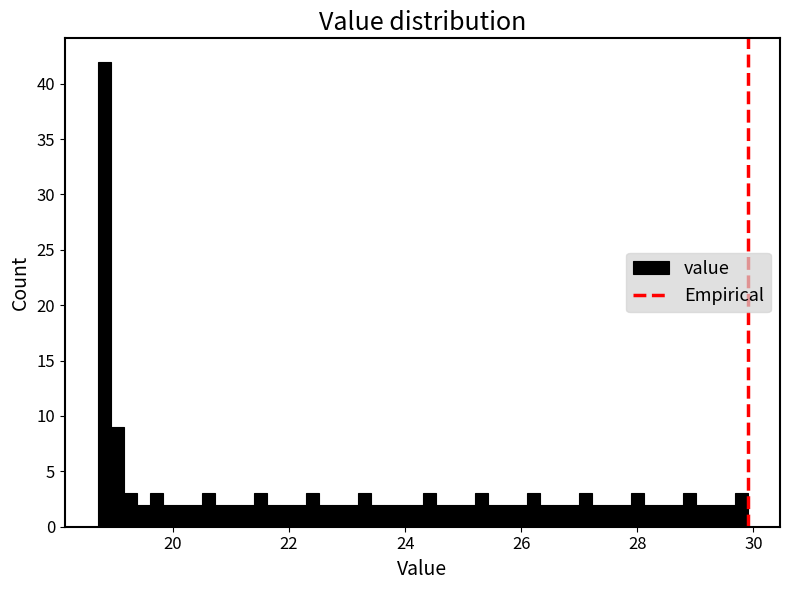

Read against the x-axis, roughly where is the centre of the tallest bar?

18.8